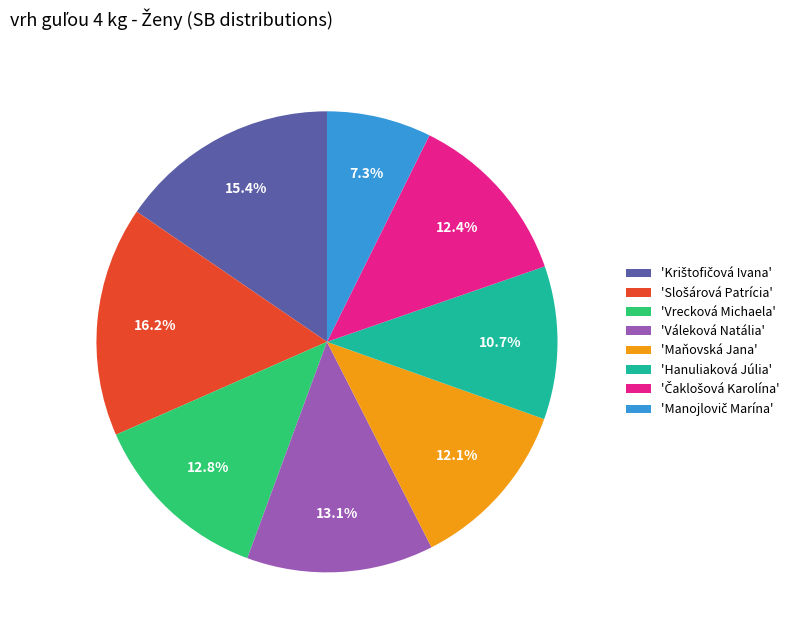

Does any single category account for the majority?

No